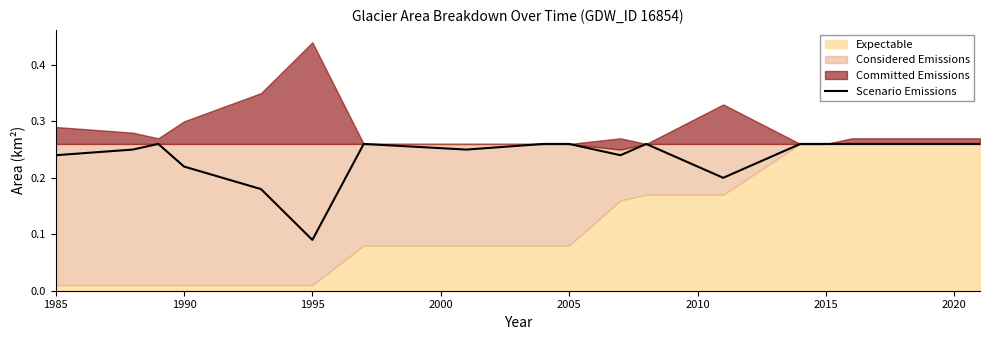

What is the value of the 6th point from the left?

0.1